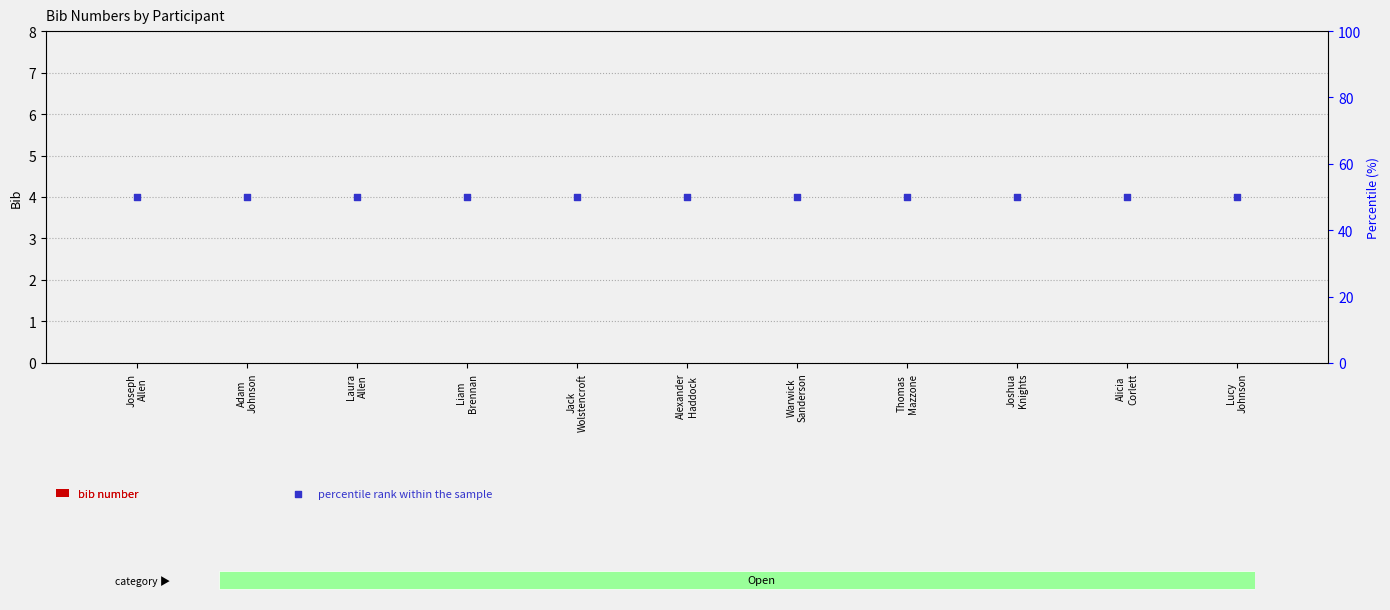

Which series reaches the minimum Y coordinate?

bib number